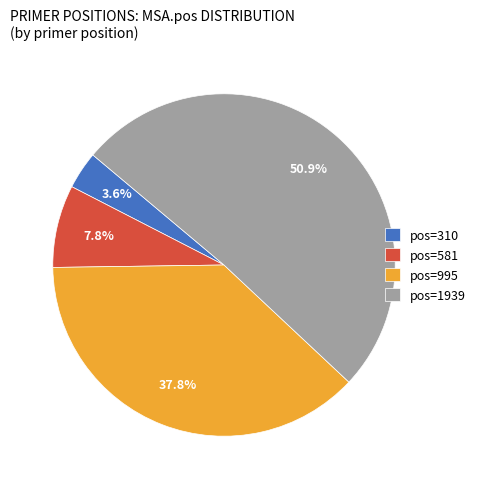

Which has a higher value, pos=995 or pos=581?

pos=995